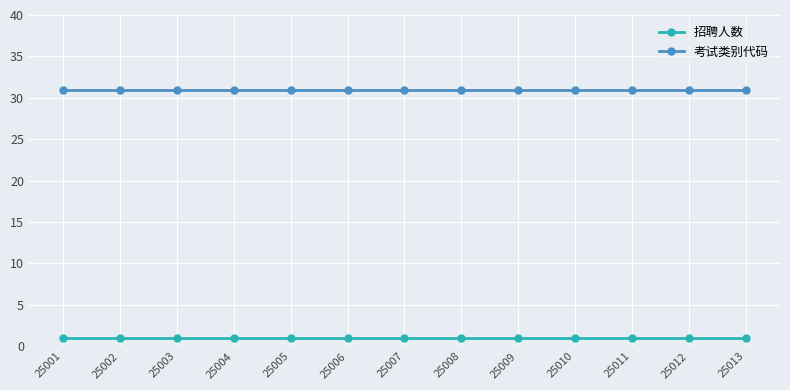

Is it true that 考试类别代码 equals 31 at 25004?

True